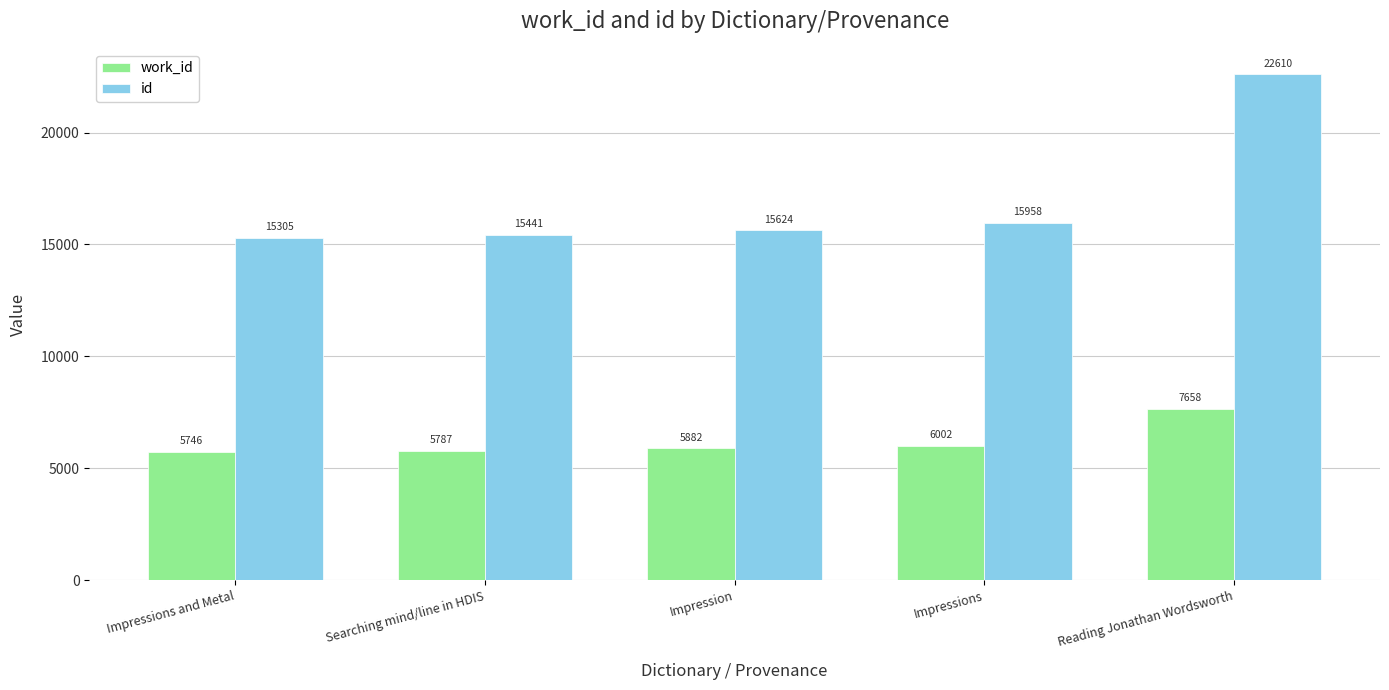

Is it true that work_id equals 8410 at Searching mind/line in HDIS?

False